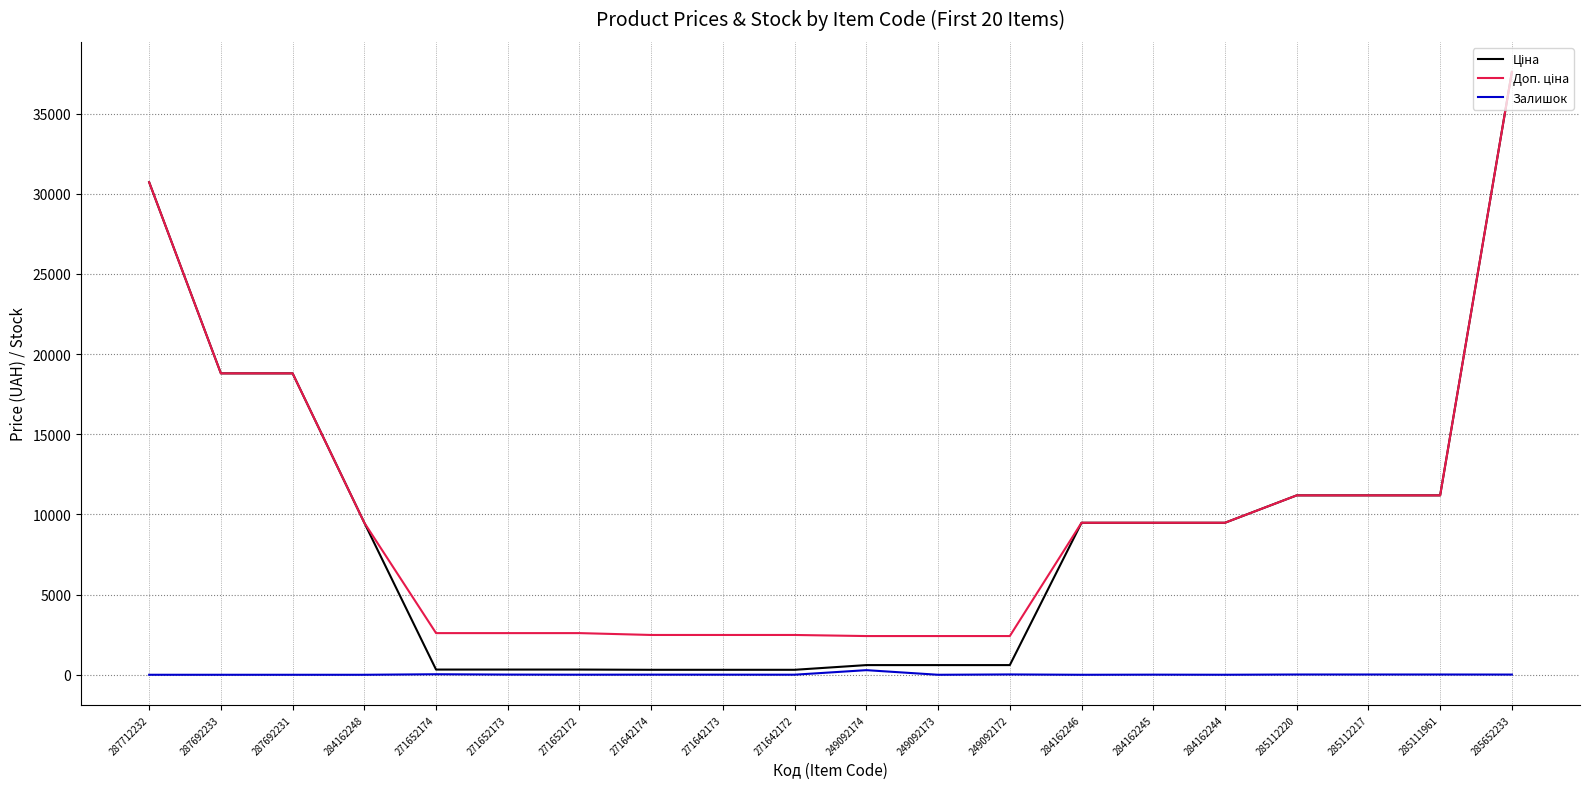

True or false: Залишок has a value of 13.0 at 285652233.

True